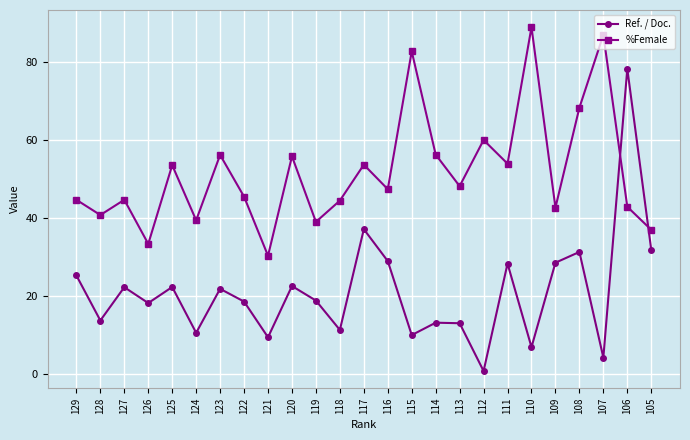

At which label does %Female reach its minimum?

121